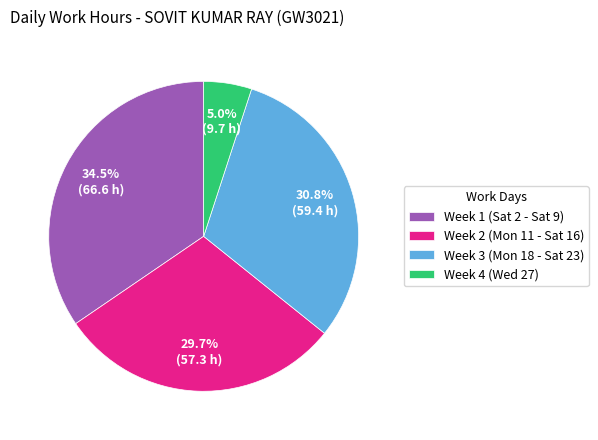

To the nearest percent, what is the average slice percentage?

25%